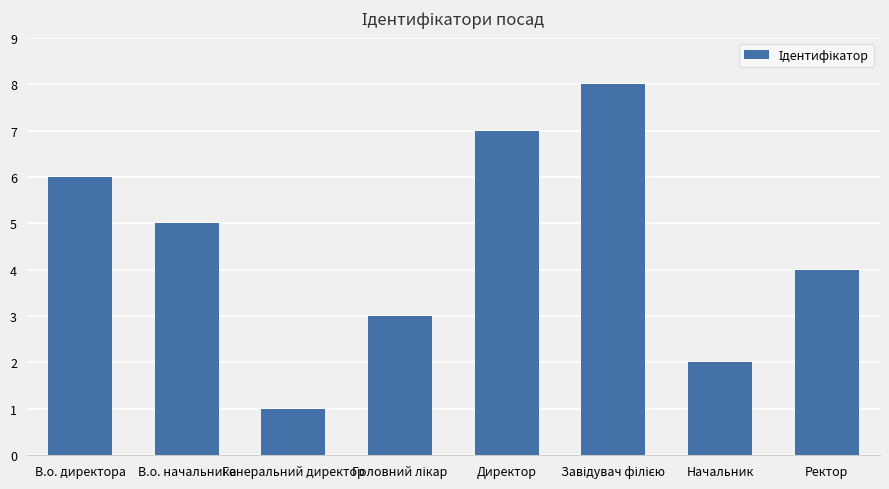

What is the difference between the maximum and minimum values?

7